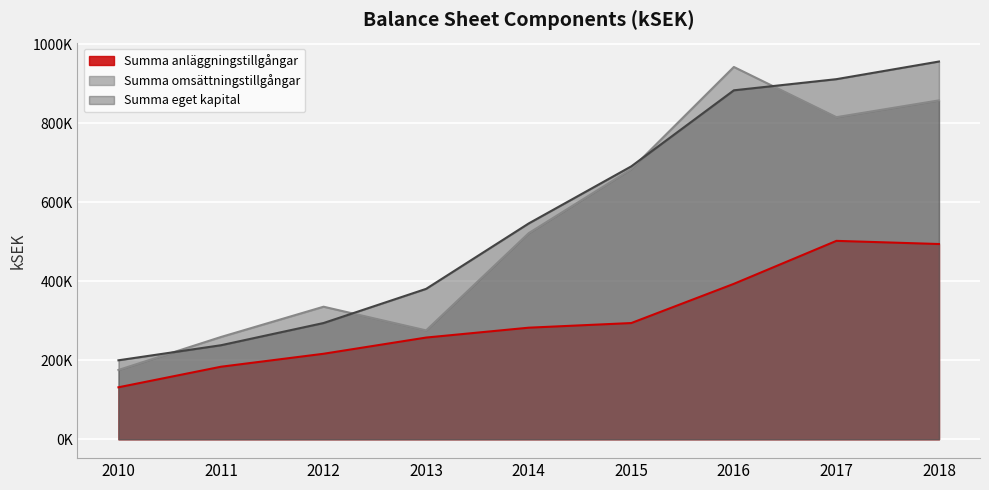

True or false: Summa eget kapital has more than 0 interior local peaks.

False